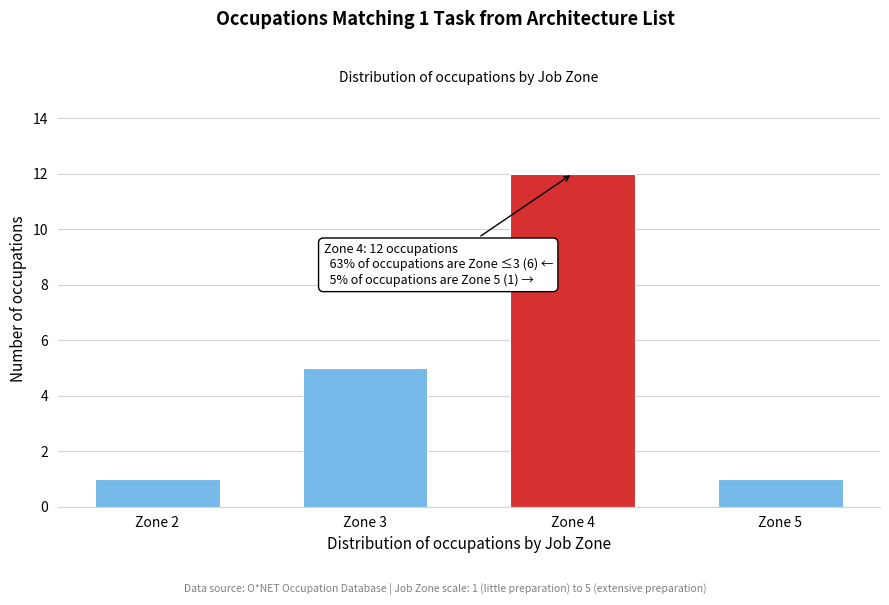

Reading left to right, extract all data points from this chart.

Zone 2=1	Zone 3=5	Zone 4=12	Zone 5=1